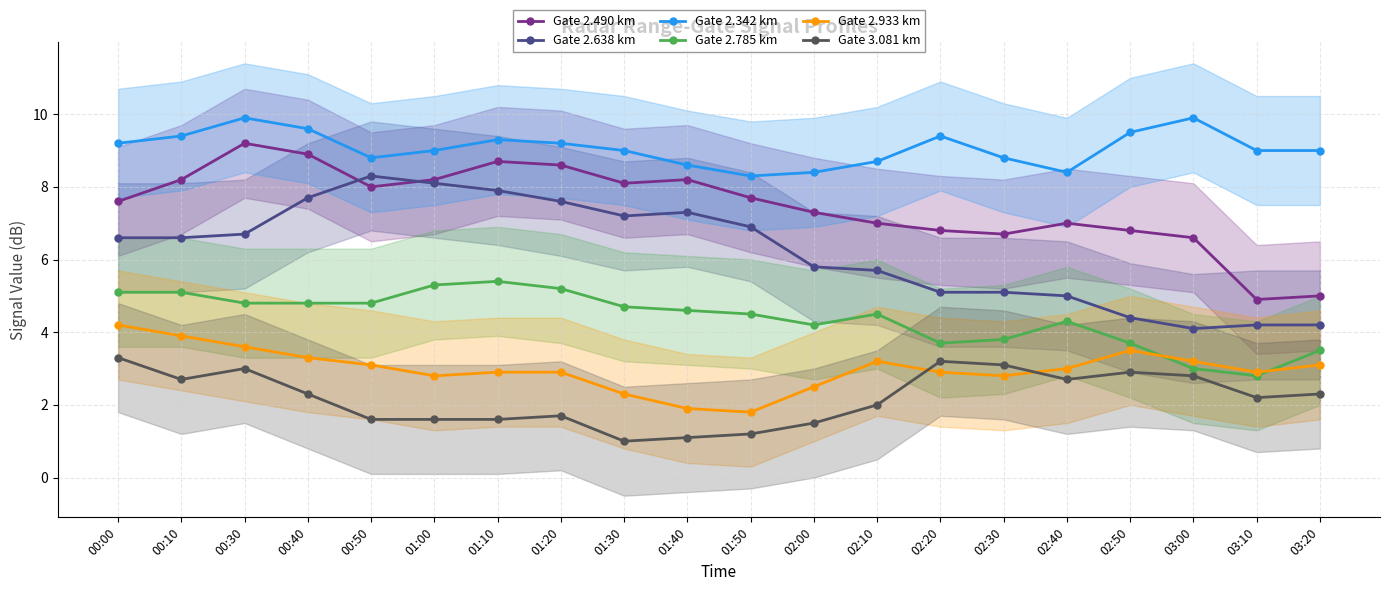

What is the label of the 18th point from the left?

03:00